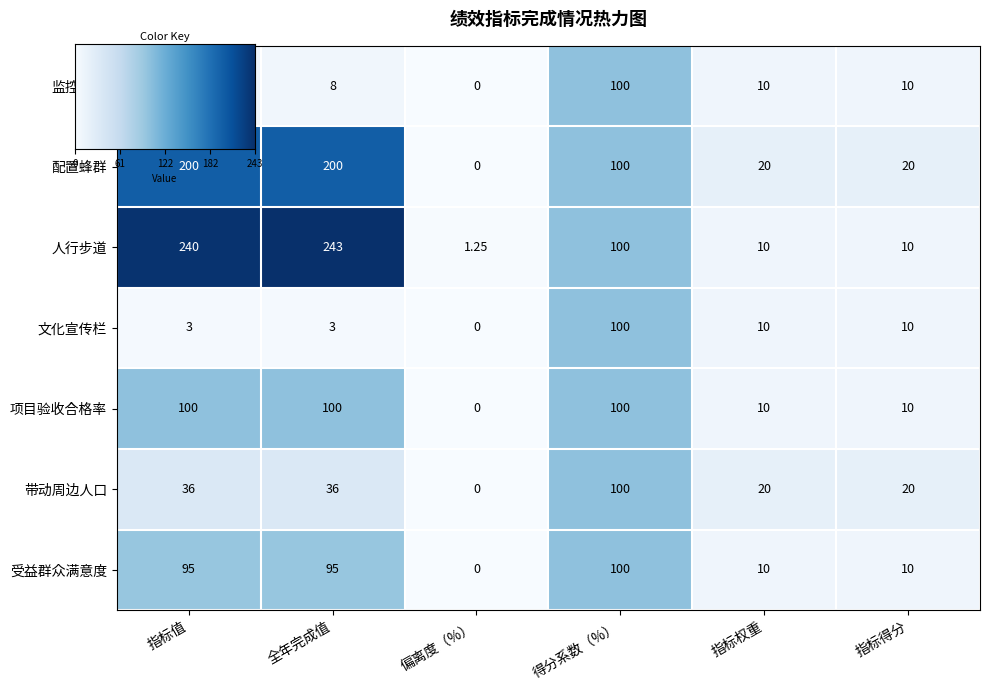

Which series has the largest range (max minus min)?

人行步道